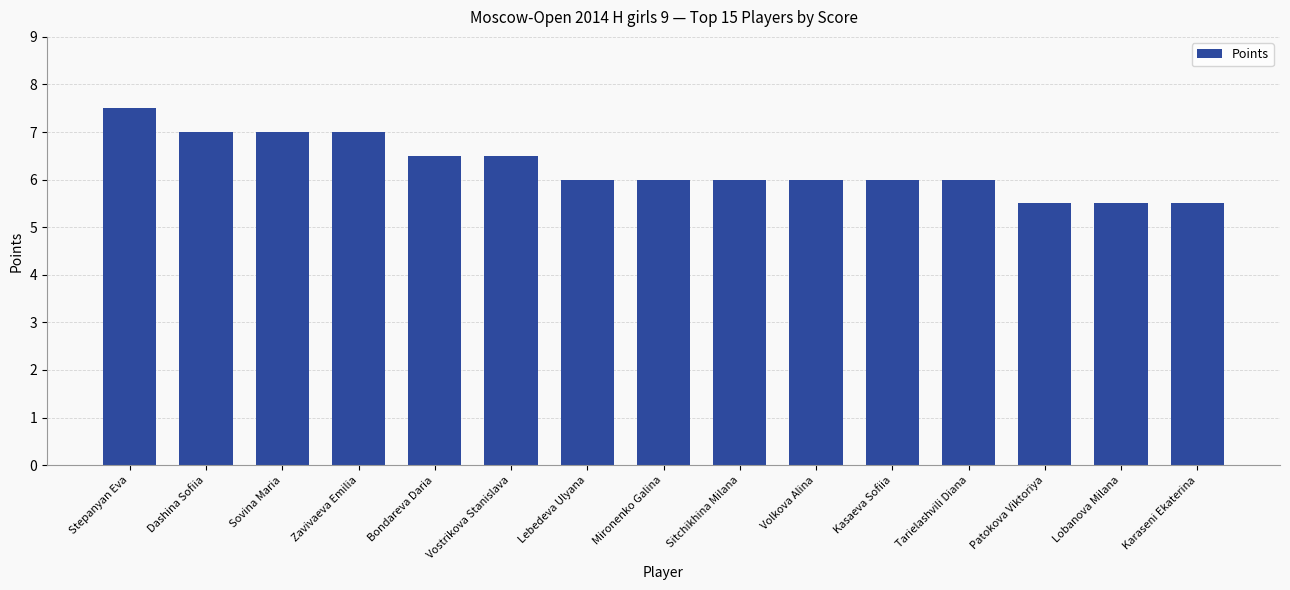

Does the chart contain any negative values?

No